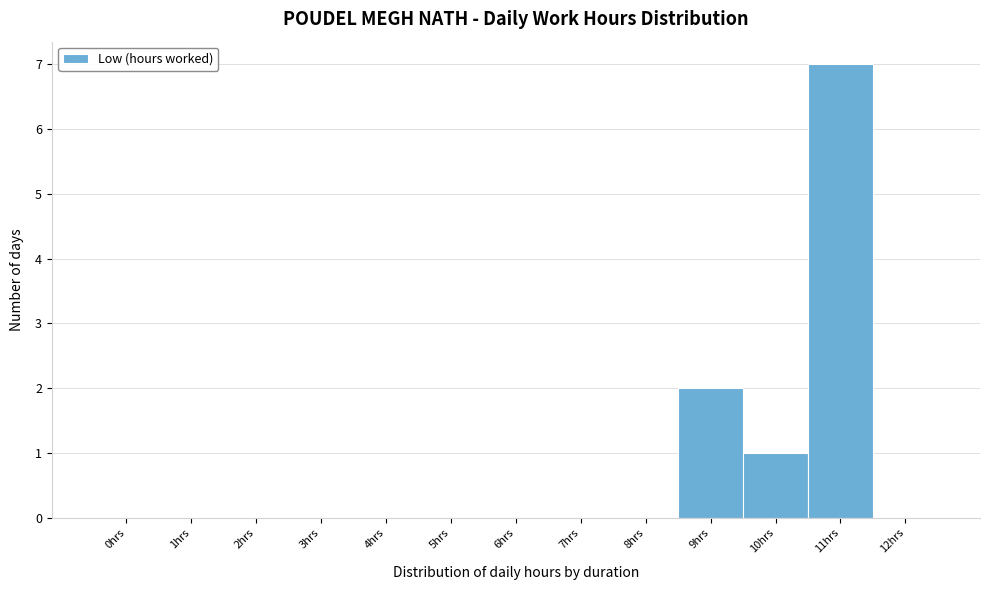

Reading left to right, transcribe all the data shown in this chart.

0hrs=0	1hrs=0	2hrs=0	3hrs=0	4hrs=0	5hrs=0	6hrs=0	7hrs=0	8hrs=0	9hrs=2	10hrs=1	11hrs=7	12hrs=0